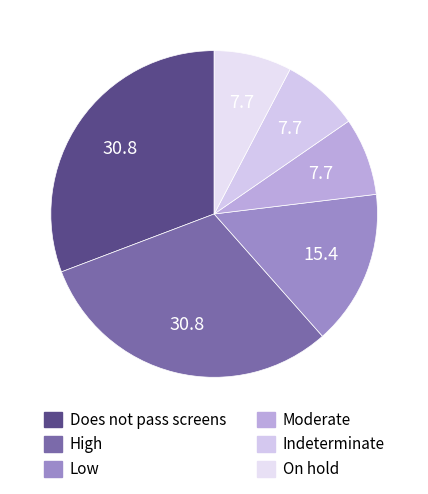

Combined, what portion of the pie is Indeterminate and Moderate?

15.4%